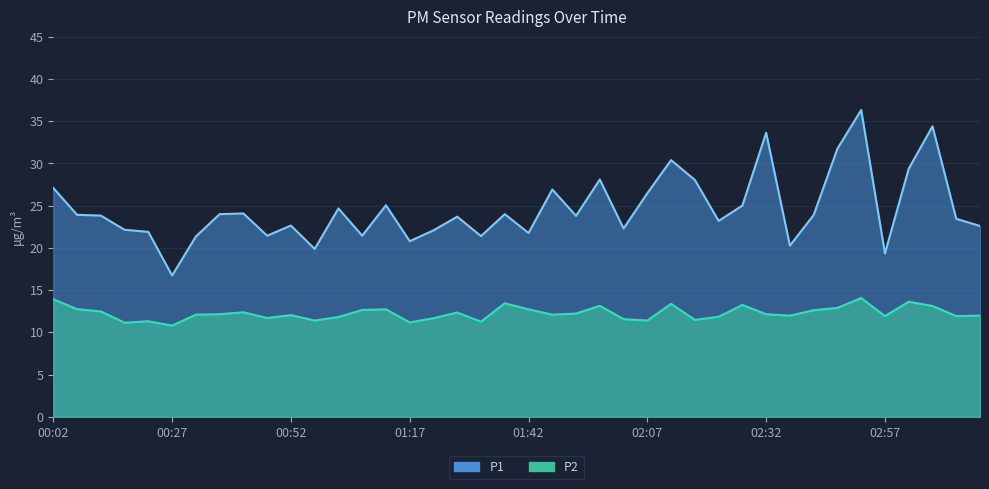

True or false: P1 has more than 2 points higher than both neighbors.

True